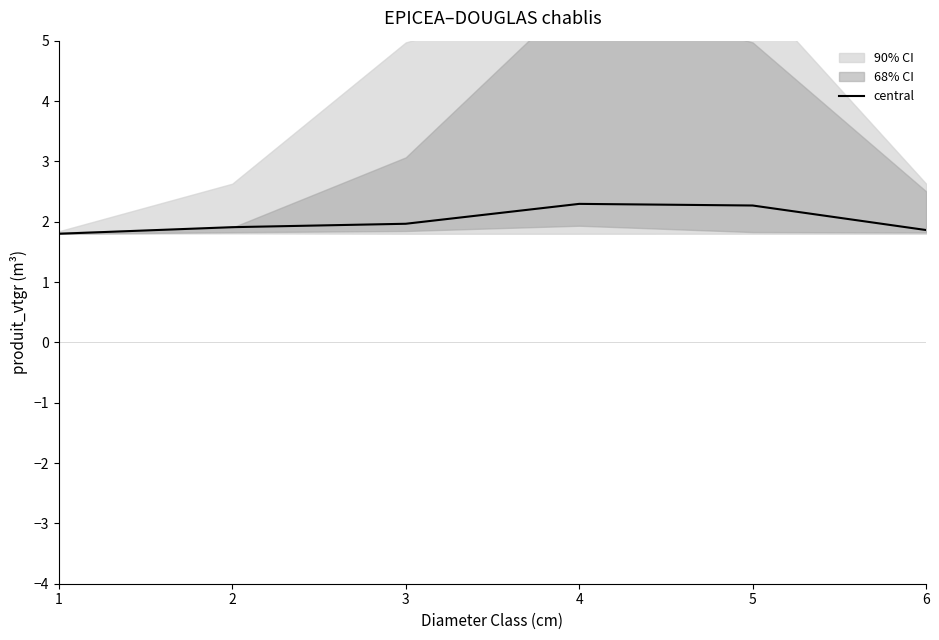

True or false: the data shows 1.9 at 6.

True